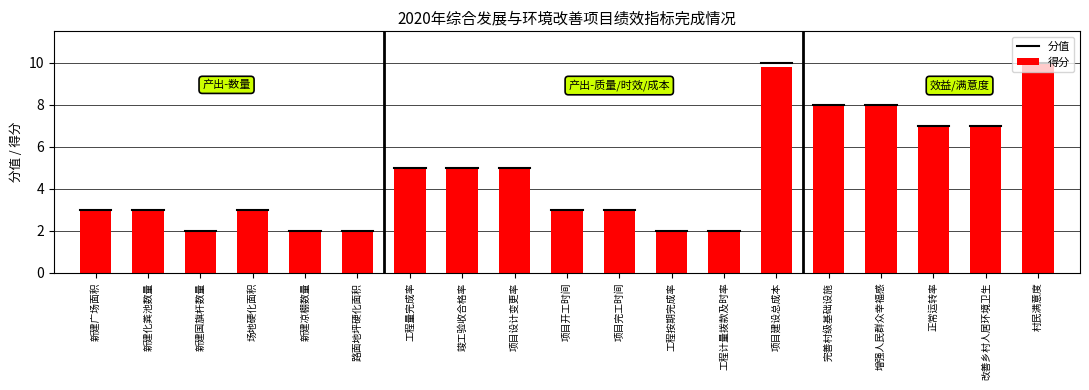

What is the sum of all values?

89.8